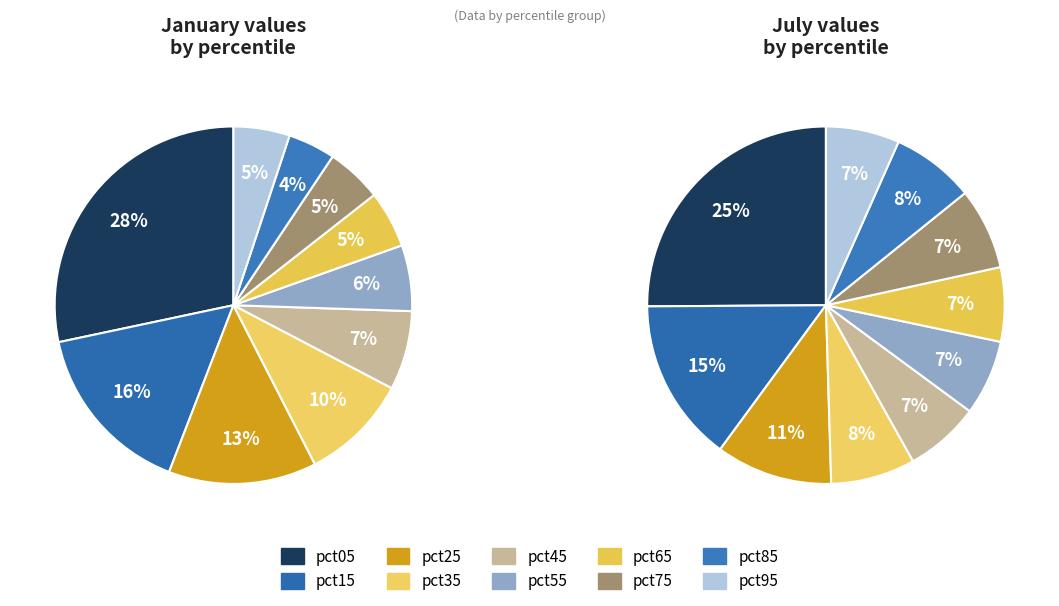

How many slices are in this pie chart?

10